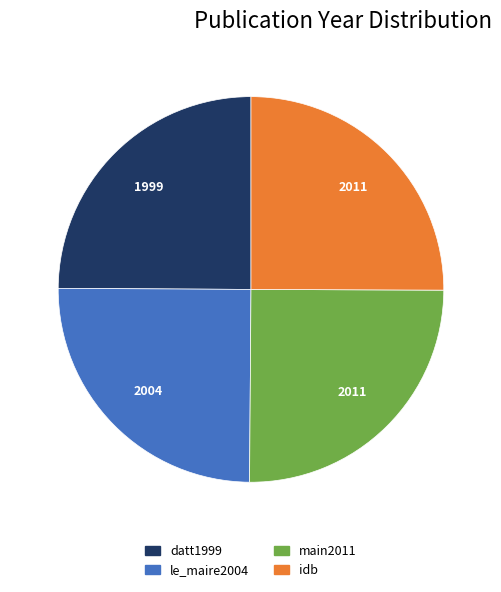

Does datt1999 represent more than half of the total?

No